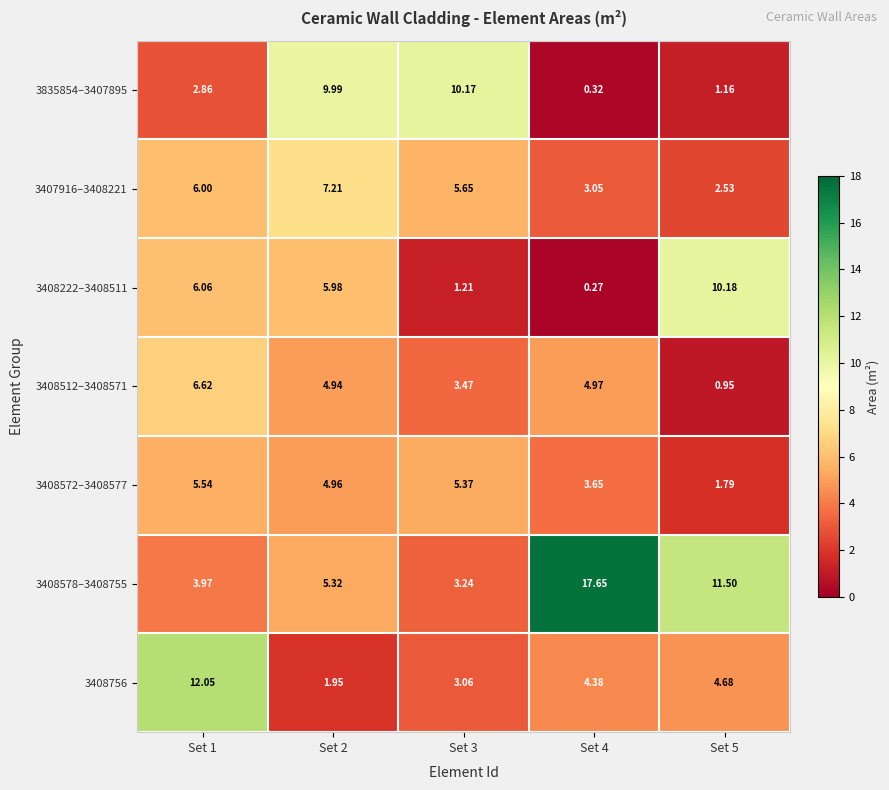

Is the value of 3408222–3408511 at Set 3 greater than the value of 3408578–3408755 at Set 2?

No